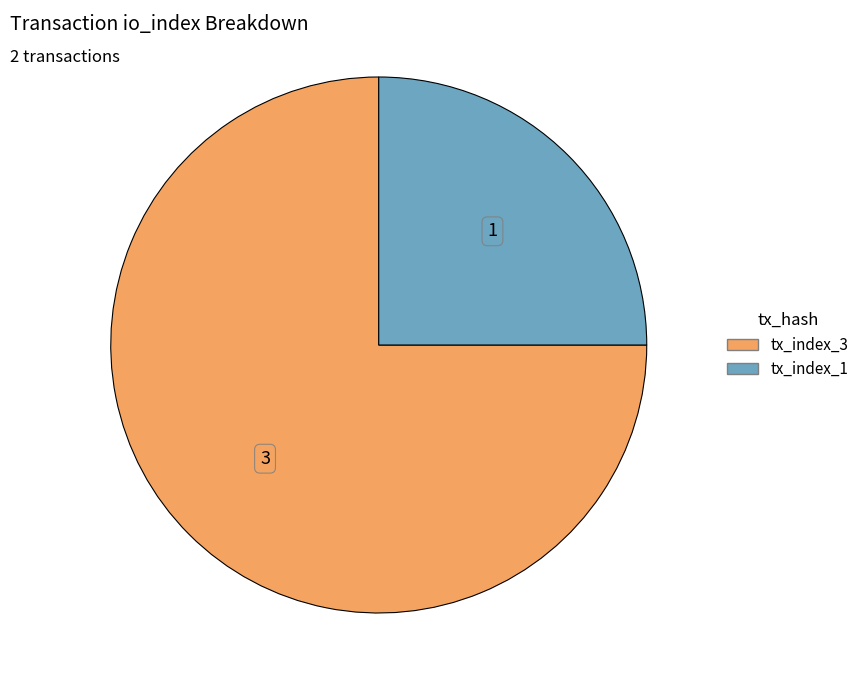

What is the ratio of the value at tx_index_1 to the value at tx_index_3?

0.3